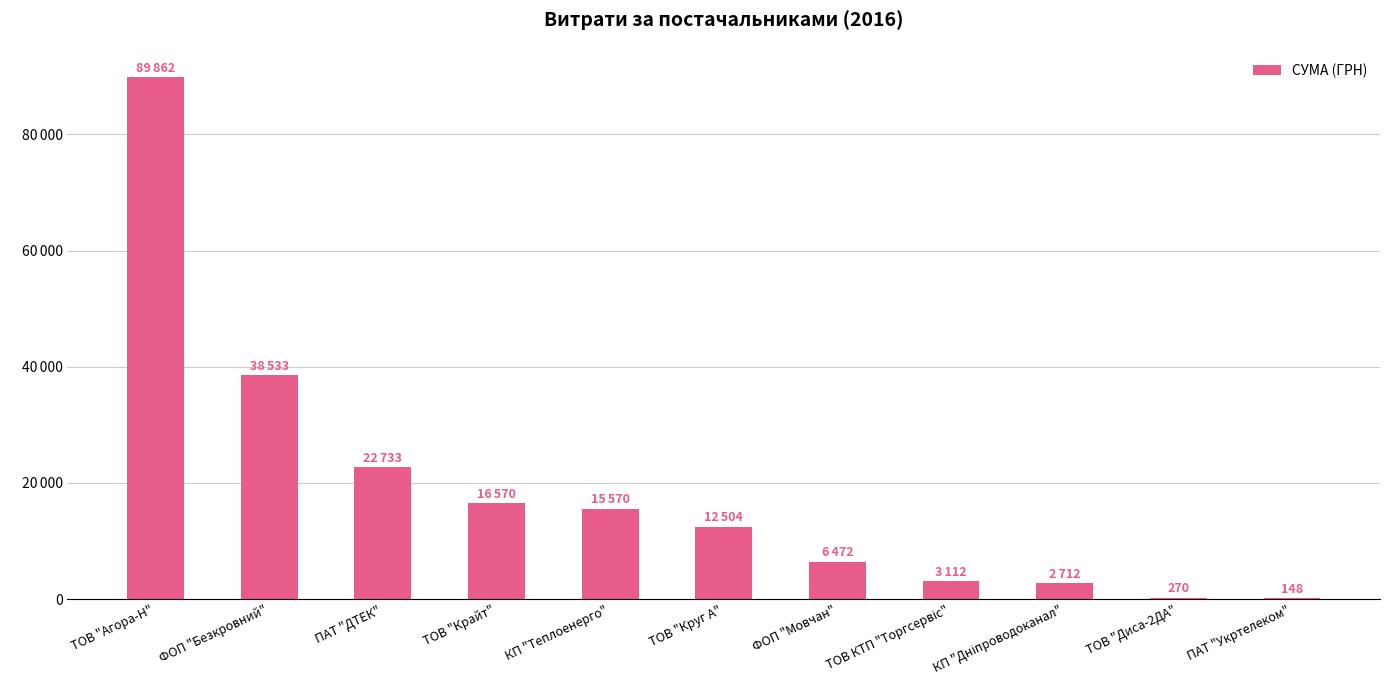

List the labels in order of value, smallest first.

ПАТ "Укртелеком", ТОВ "Диса-2ДА", КП "Дніпроводоканал", ТОВ КТП "Торгсервіс", ФОП "Мовчан", ТОВ "Круг А", КП "Теплоенерго", ТОВ "Крайт", ПАТ "ДТЕК", ФОП "Безкровний", ТОВ "Агора-Н"